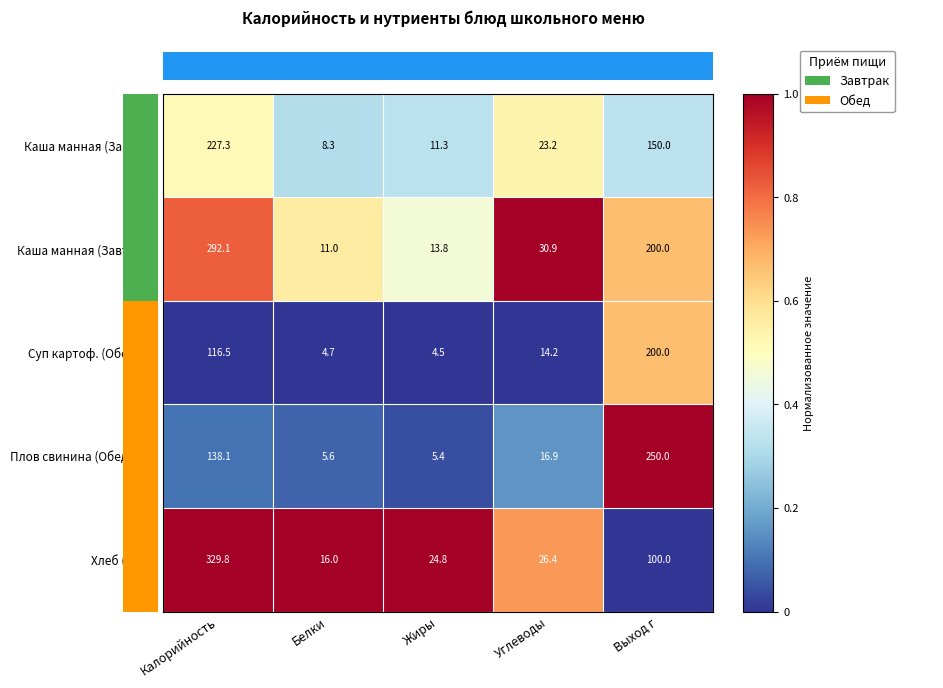

What is the difference between the maximum and minimum values in the Суп картоф. (Обед 1-4) series?

195.5